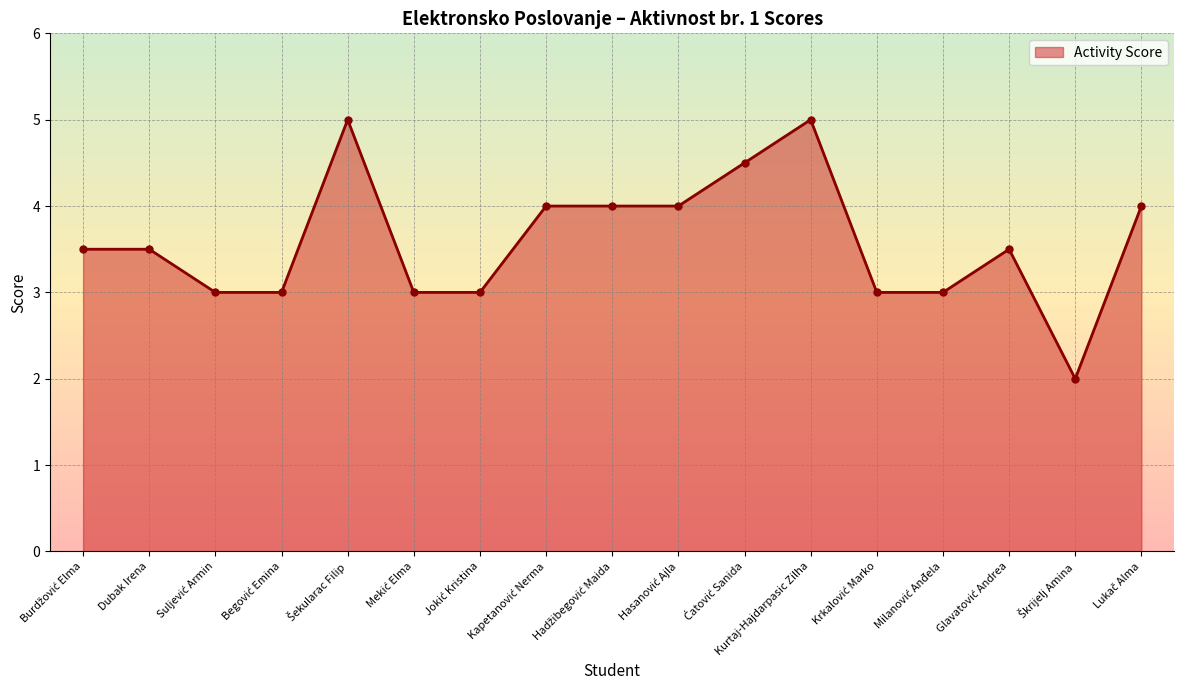

How many lines are shown in the chart?

1